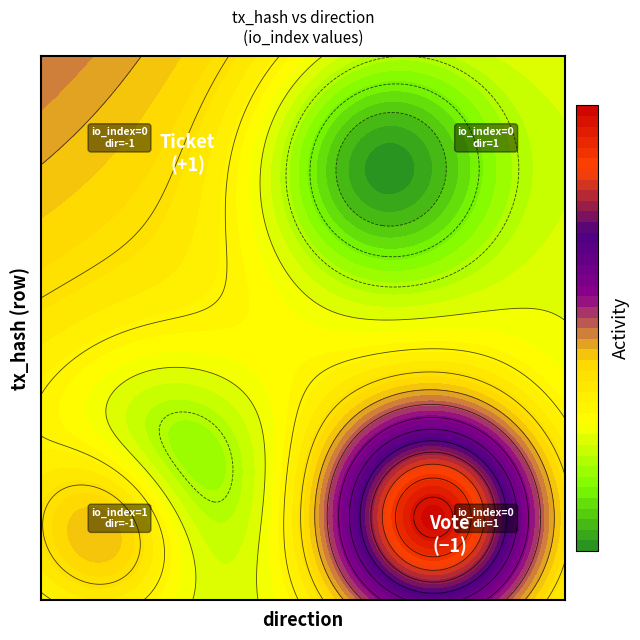

What is the difference between the highest and lowest values at -1?

1